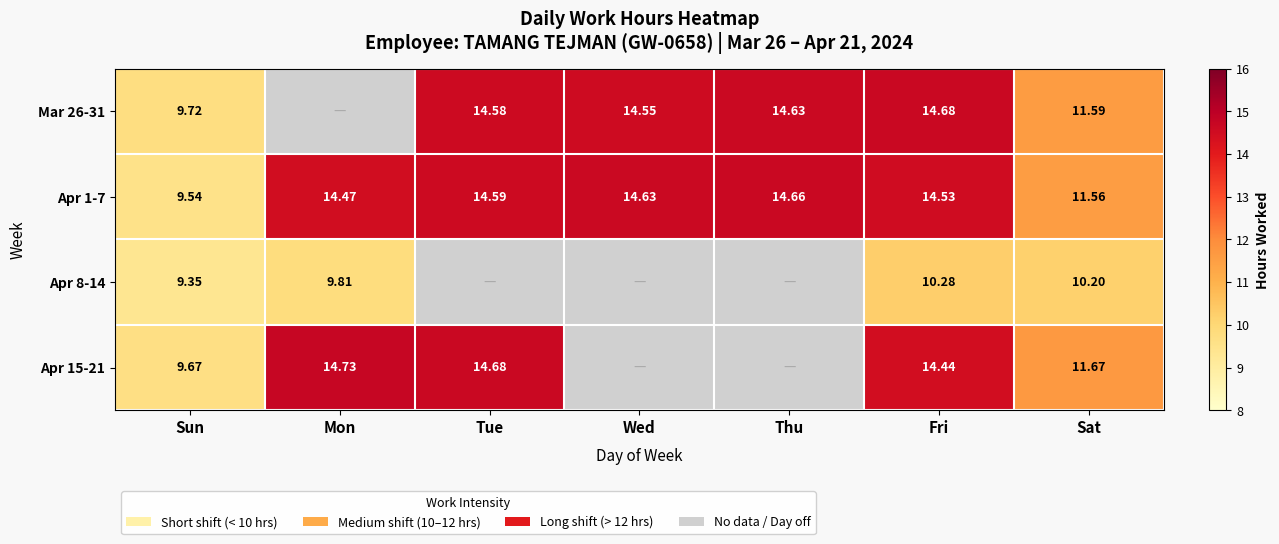

True or false: Apr 15-21 has a value of 9.7 at Sun.

True